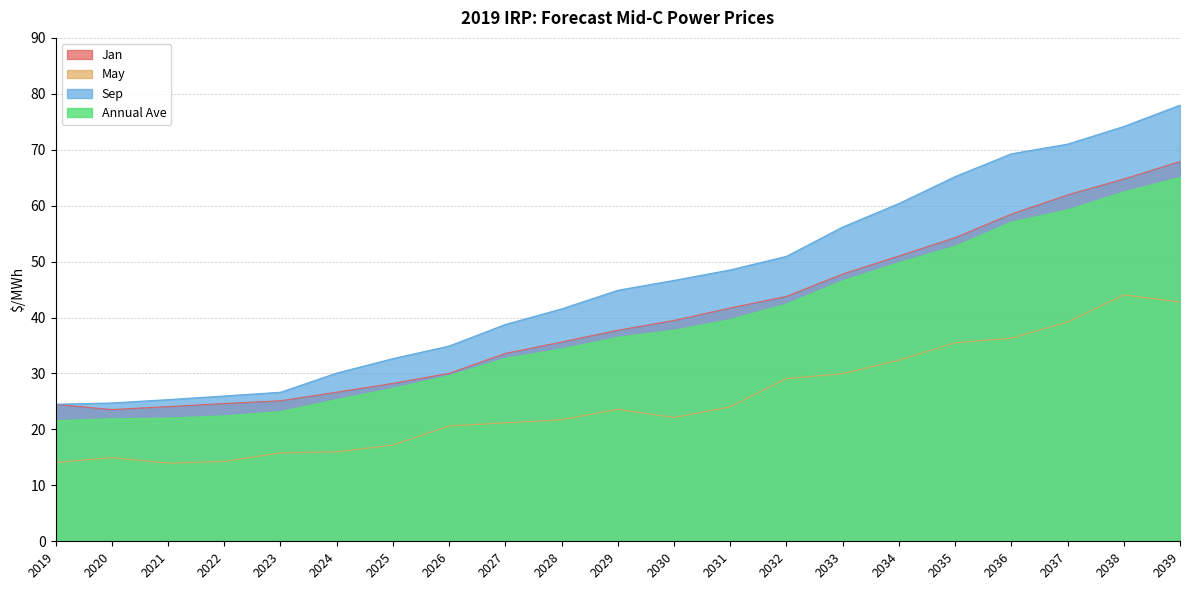

Reading left to right, what are all the values shown in this chart?

Jan: 24.5	23.6	24.1	24.6	25.1	26.7	28.2	30.0	33.6	35.6	37.7	39.5	41.7	43.8	47.8	51.0	54.3	58.5	61.9	64.8	67.9
May: 14.1	14.9	14.0	14.3	15.8	16.0	17.2	20.6	21.2	21.7	23.6	22.1	24.0	29.1	30.0	32.4	35.5	36.3	39.2	44.1	42.8
Sep: 24.5	24.7	25.3	26.0	26.6	30.1	32.7	34.9	38.8	41.5	44.9	46.6	48.5	51.0	56.2	60.4	65.2	69.3	71.0	74.2	78.0
Annual Ave: 21.6	21.9	22.0	22.4	23.2	25.3	27.3	29.6	32.7	34.4	36.5	37.7	39.6	42.4	46.6	49.8	52.7	57.1	59.2	62.5	65.0